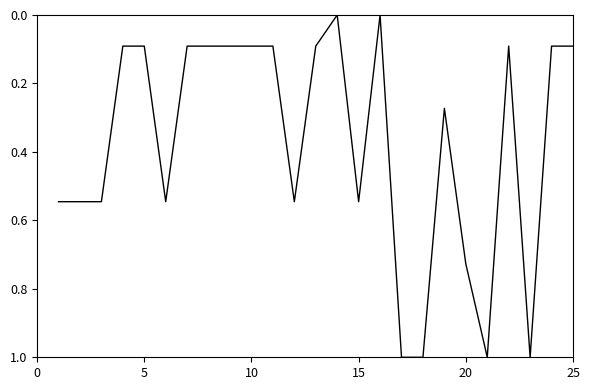

What is the difference between the maximum and minimum values?

1.0